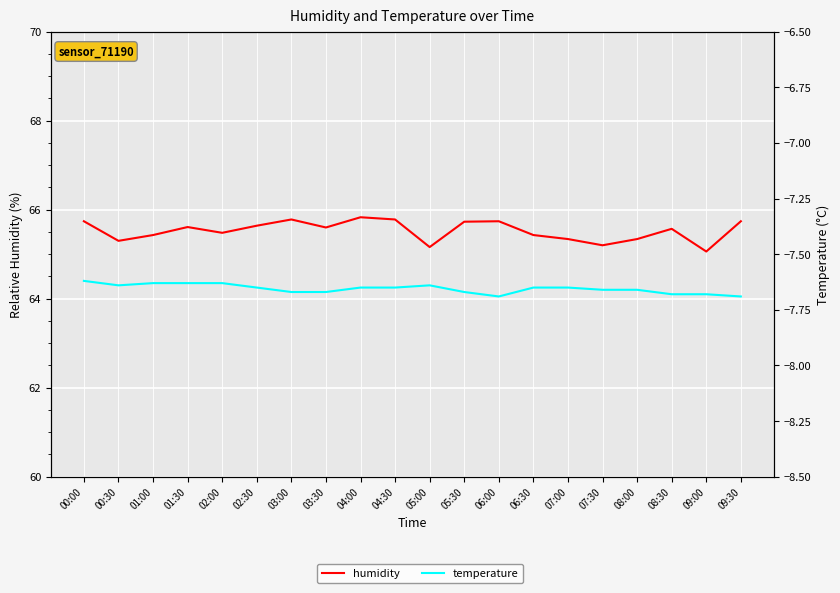

Reading left to right, transcribe all the data shown in this chart.

humidity: 65.7	65.3	65.4	65.6	65.5	65.6	65.8	65.6	65.8	65.8	65.2	65.7	65.7	65.4	65.3	65.2	65.3	65.6	65.1	65.7
temperature: -7.6	-7.6	-7.6	-7.6	-7.6	-7.7	-7.7	-7.7	-7.7	-7.7	-7.6	-7.7	-7.7	-7.7	-7.7	-7.7	-7.7	-7.7	-7.7	-7.7